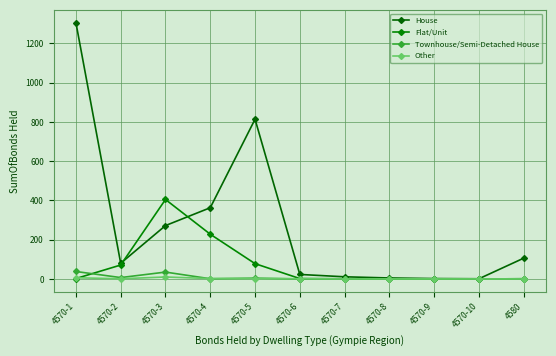

How many times do Townhouse/Semi-Detached House and Other cross each other?

3